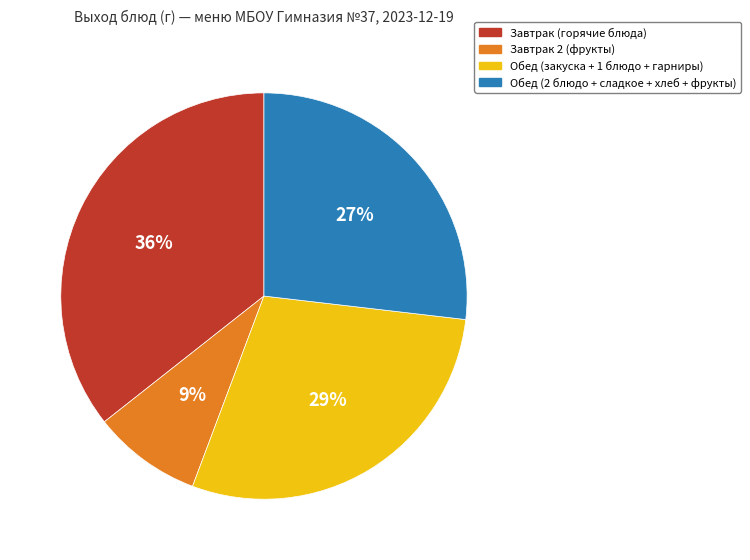

True or false: Обед (закуска + 1 блюдо + гарниры) accounts for 29% of the total.

True